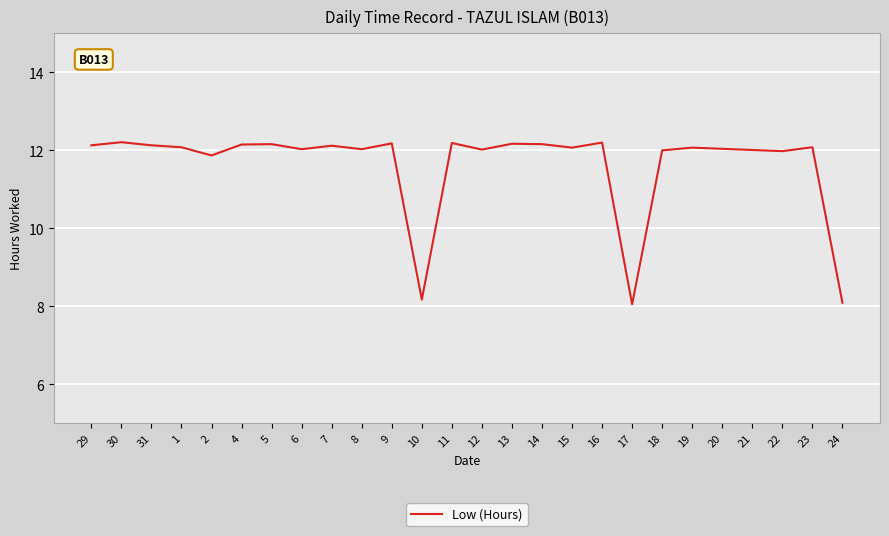

The chart shows a value of 12.2 at 9. True or false?

True